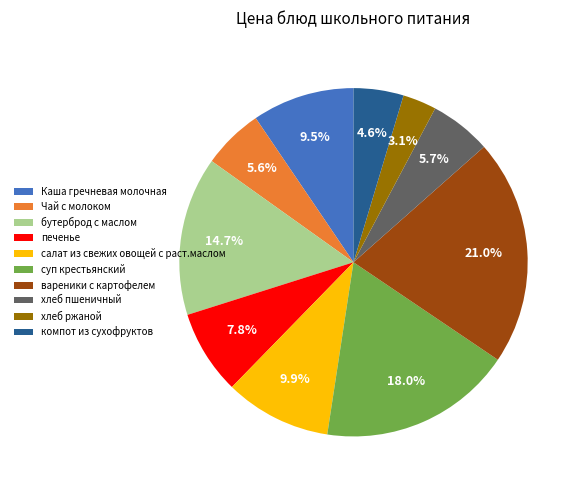

Which slice is the smallest?

хлеб ржаной